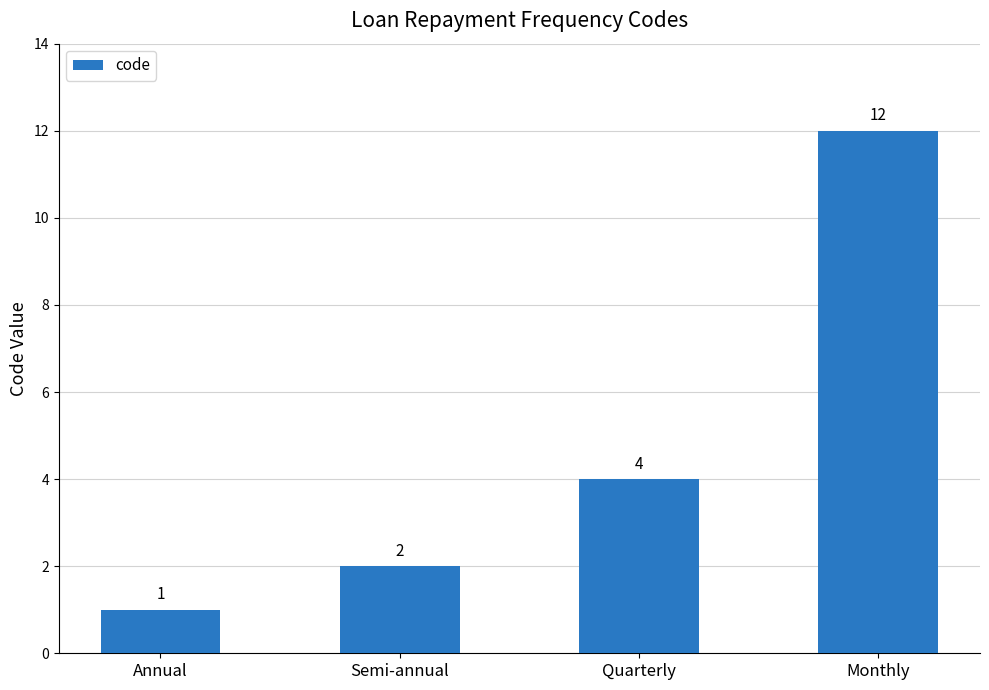

Which has a higher value, Semi-annual or Monthly?

Monthly